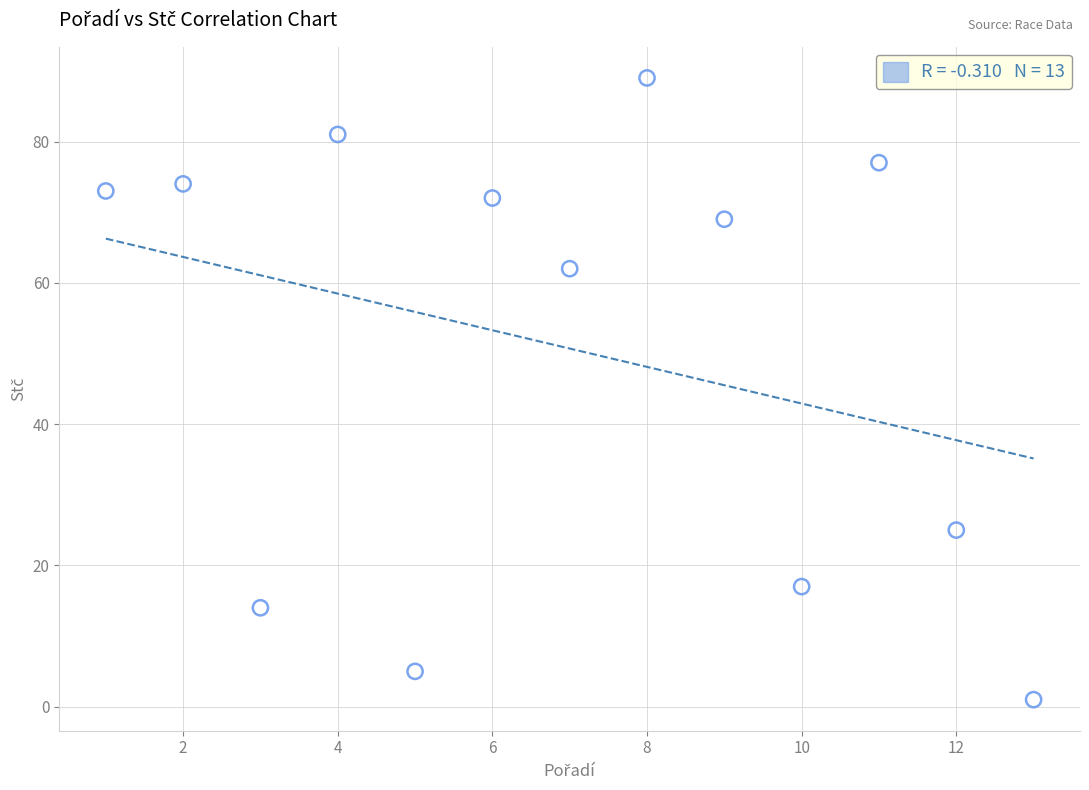

What Y value in the scatter plot is closest to 45?

62